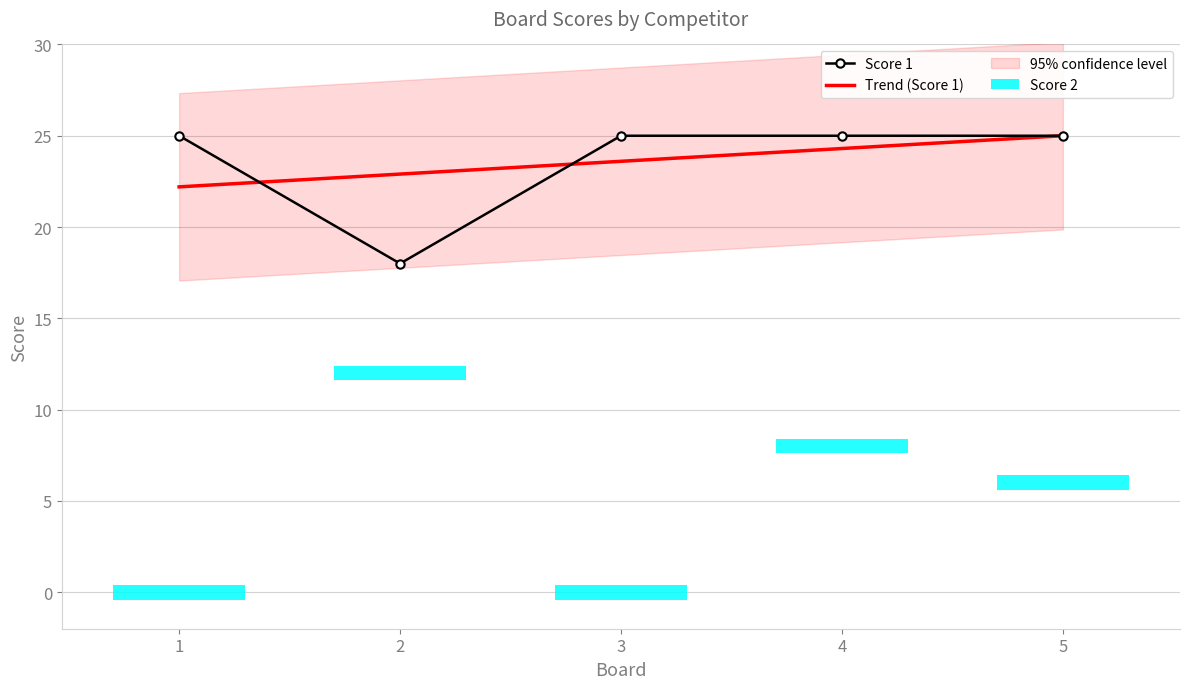

How many values are between 25 and 26?

4